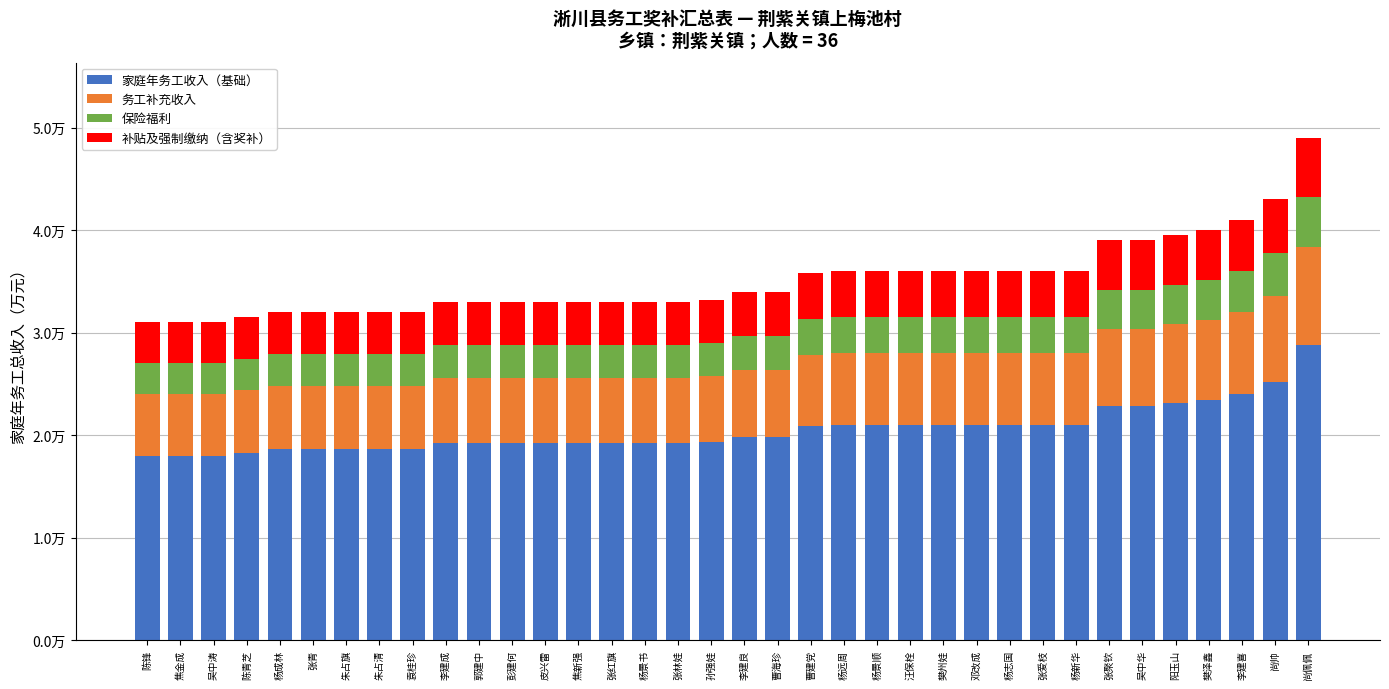

What is the difference between the maximum and minimum values in the 补贴及强制缴纳（含奖补） series?

0.2